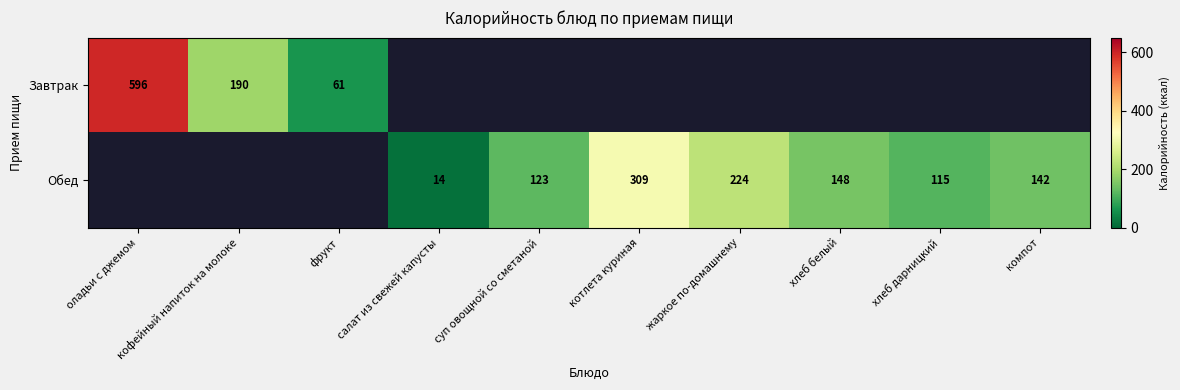

The value of Обед at котлета куриная is 70. True or false?

False